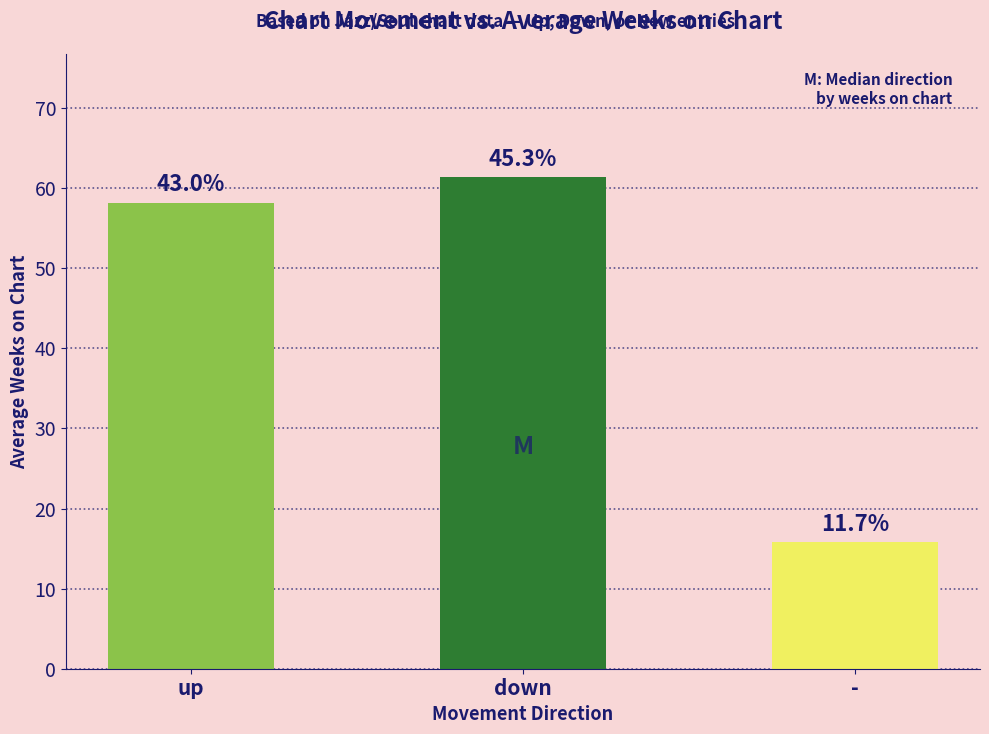

What is the difference between the second highest and minimum values?

42.4